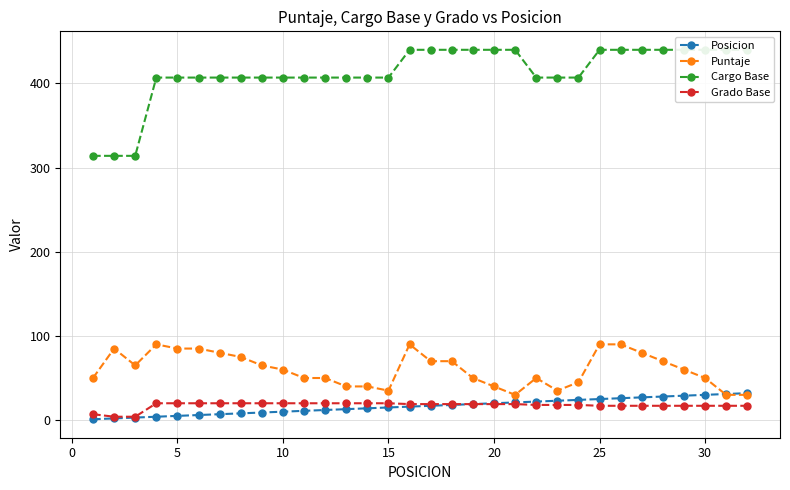

What is the minimum value for Cargo Base?

314